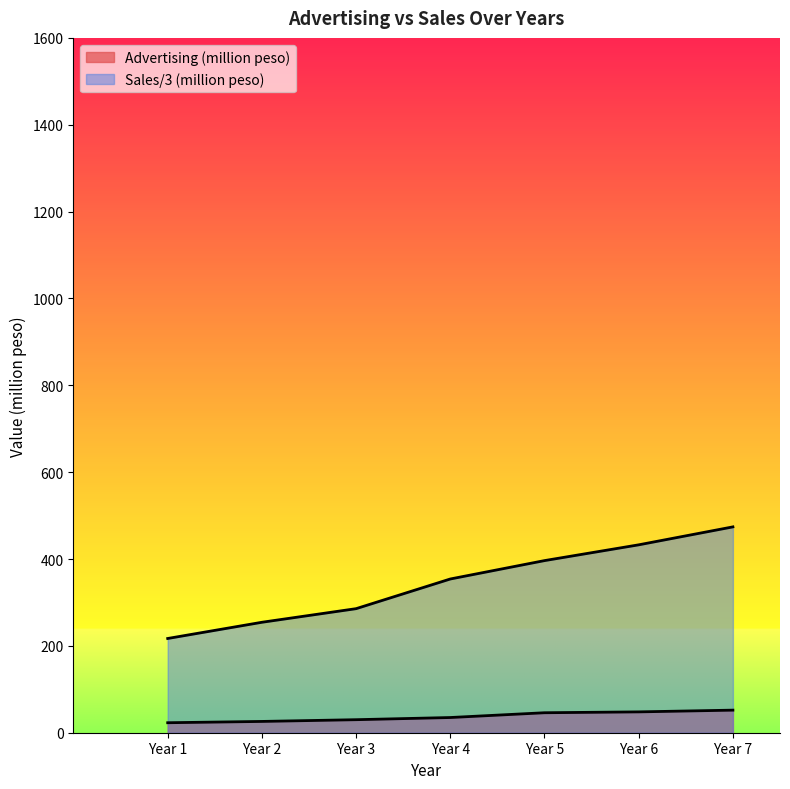

At how many categories does at least one series exceed 461?

1